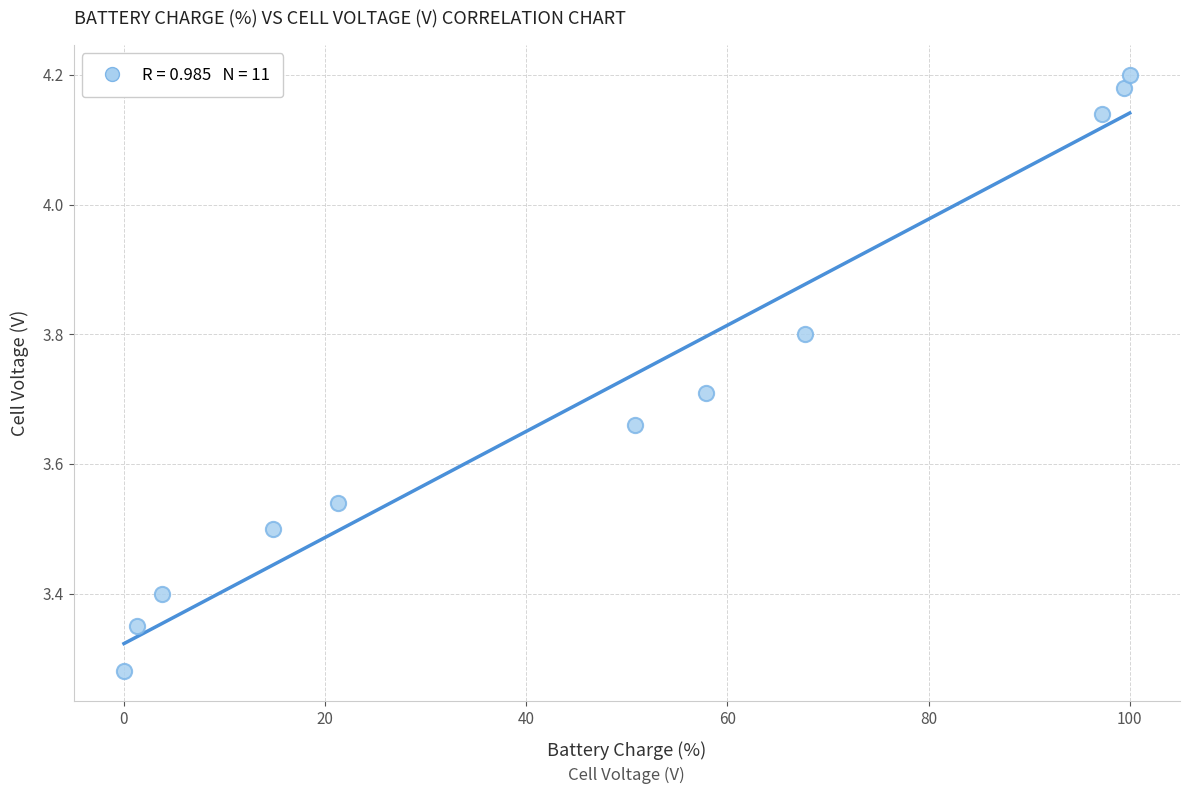

What is the average X value?

46.8